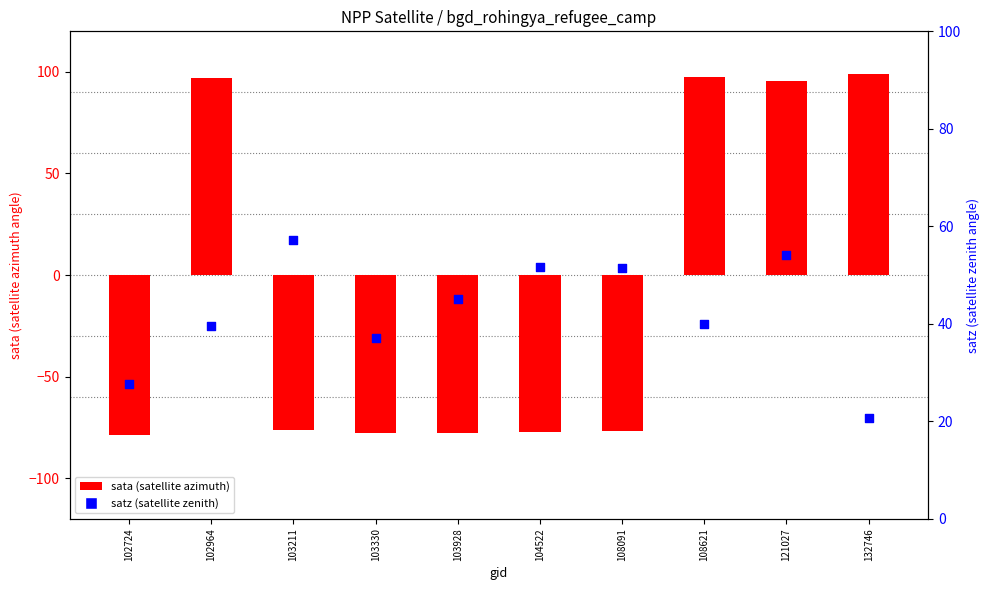

At how many categories does at least one series exceed -13?

10